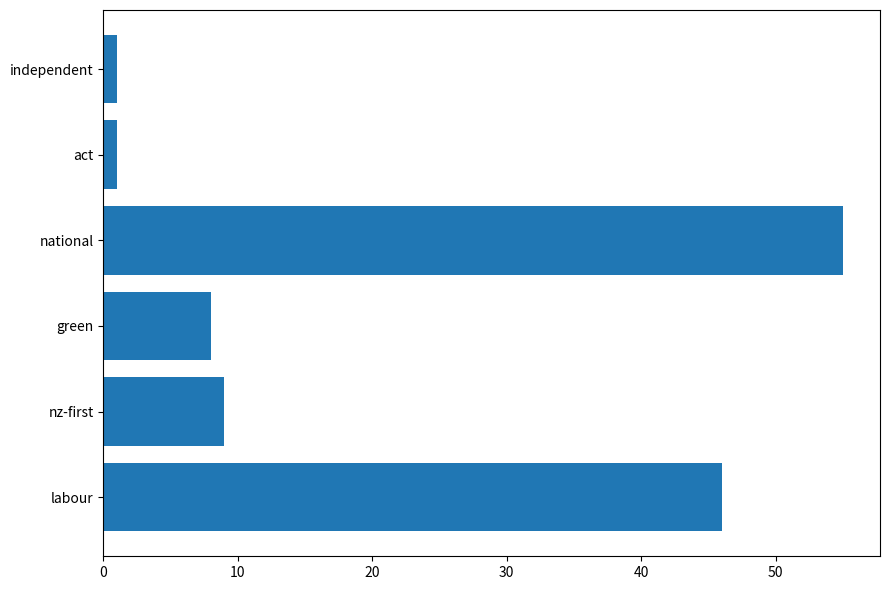

Does the chart contain stacked bars?

No